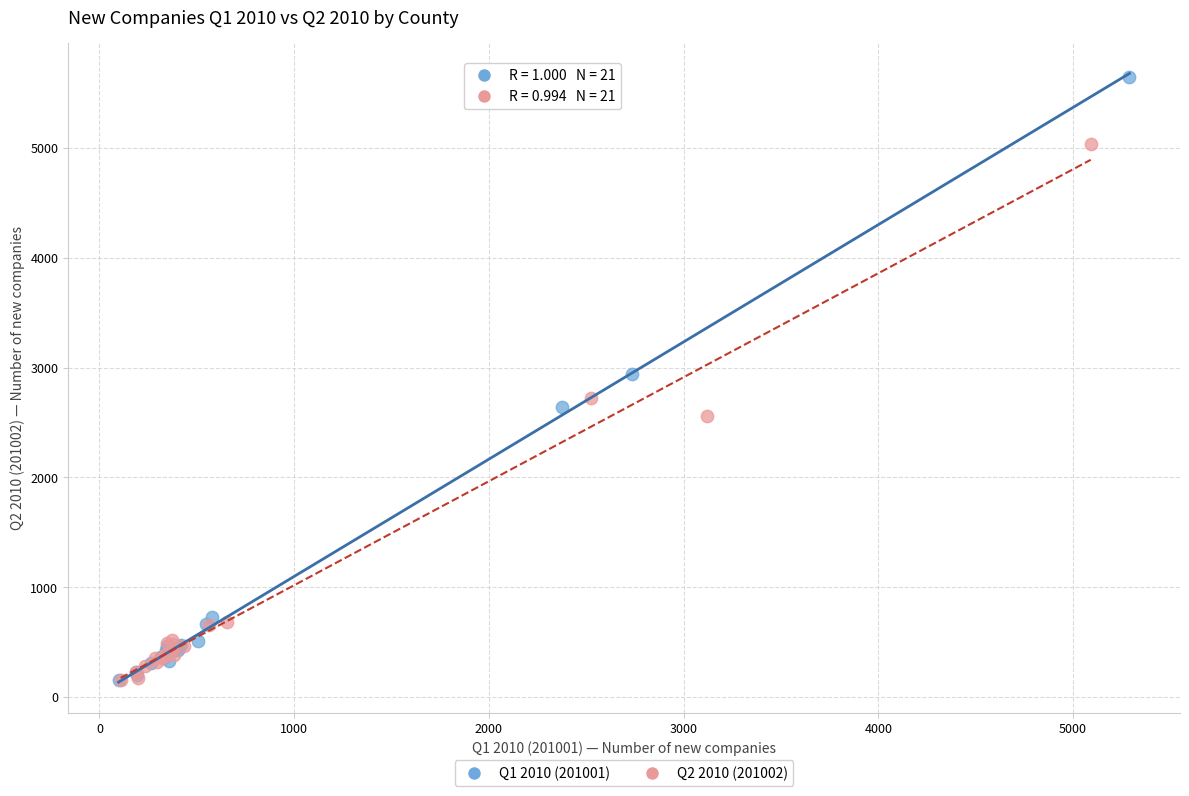

Which series reaches the maximum Y coordinate?

Q1 2010 (201001)